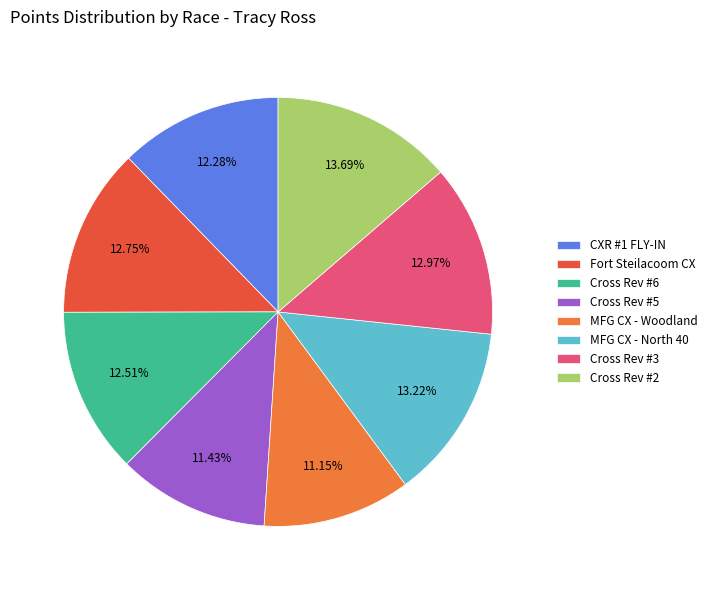

How many slices are in this pie chart?

8